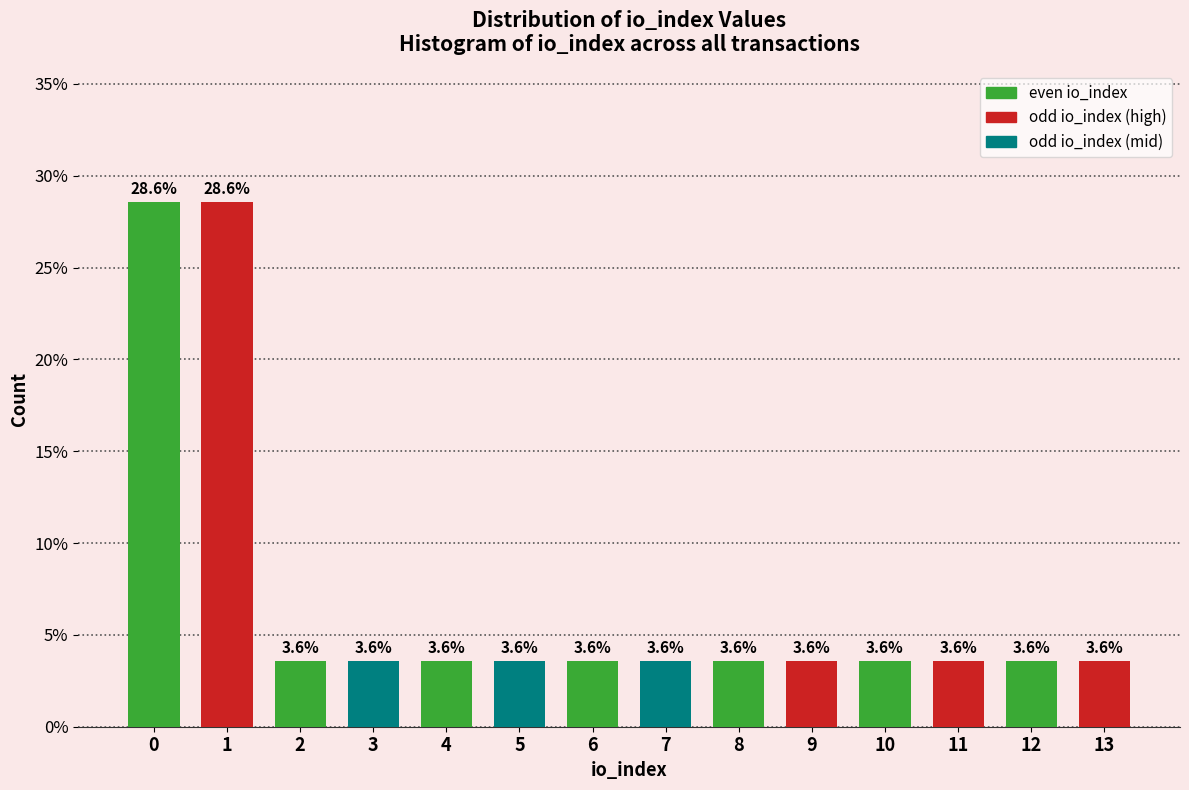

Reading left to right, transcribe all the data shown in this chart.

0=28.6	1=28.6	2=3.6	3=3.6	4=3.6	5=3.6	6=3.6	7=3.6	8=3.6	9=3.6	10=3.6	11=3.6	12=3.6	13=3.6